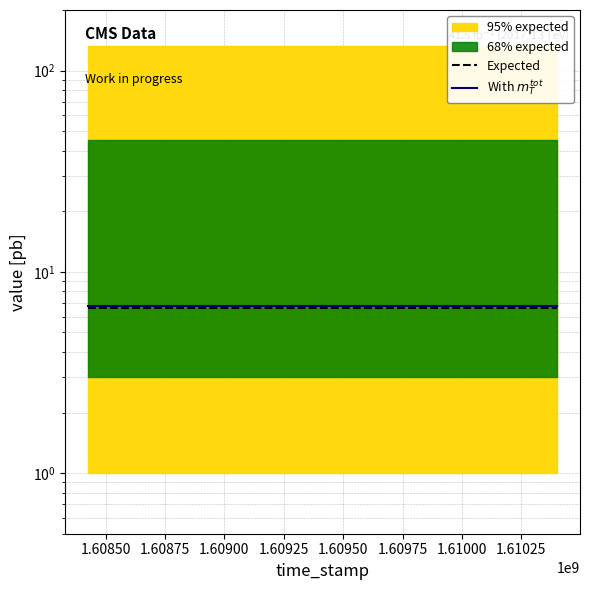

Is it true that With $m_T^{tot}$ equals 9.4 at 1.60925?

False